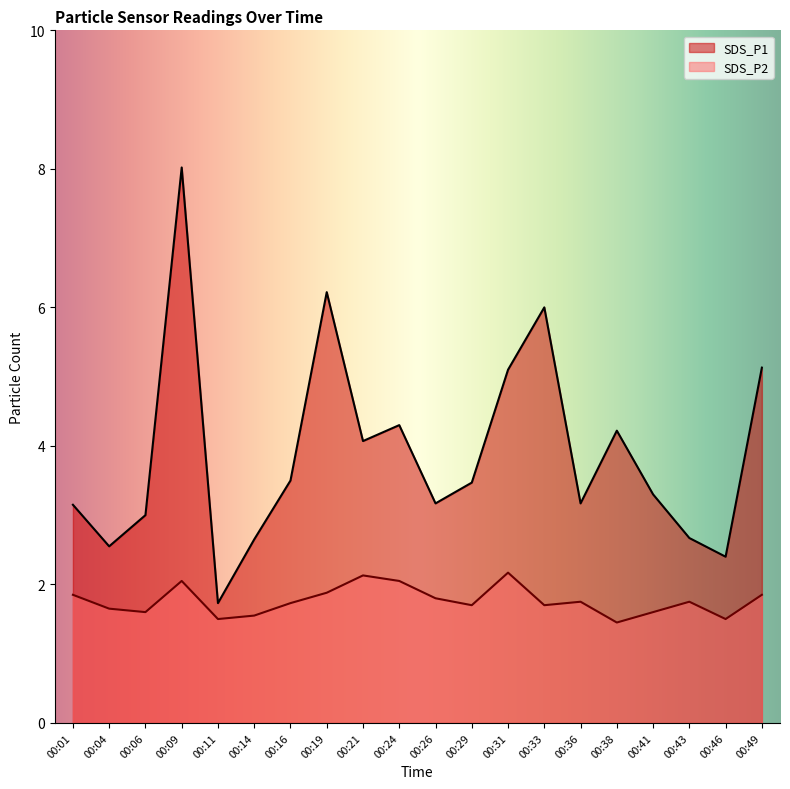

Where is the first local minimum for SDS_P2?

00:06